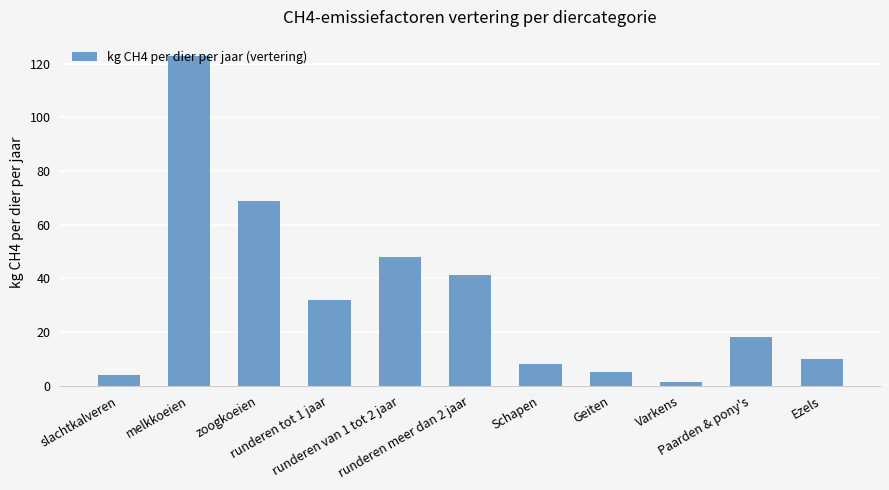

The value at slachtkalveren is 4.1. True or false?

True